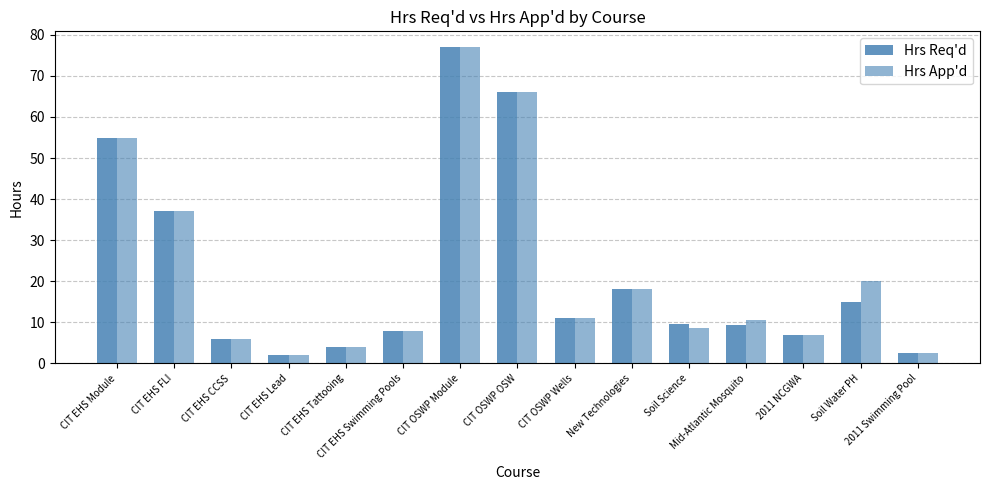

The value of Hrs Req'd at CIT EHS Tattooing is 4.0. True or false?

True